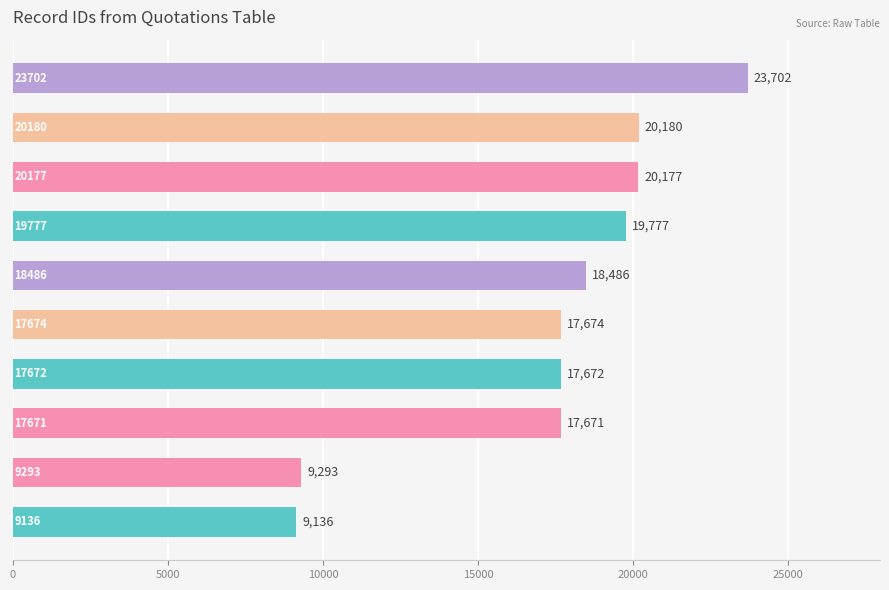

What is the smallest value displayed?

9136